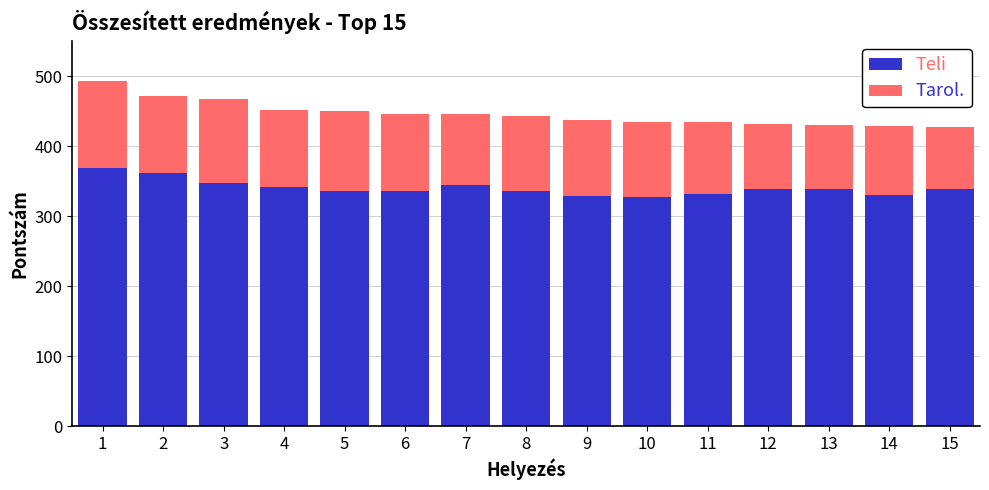

At which category is the sum across all series the highest?

1